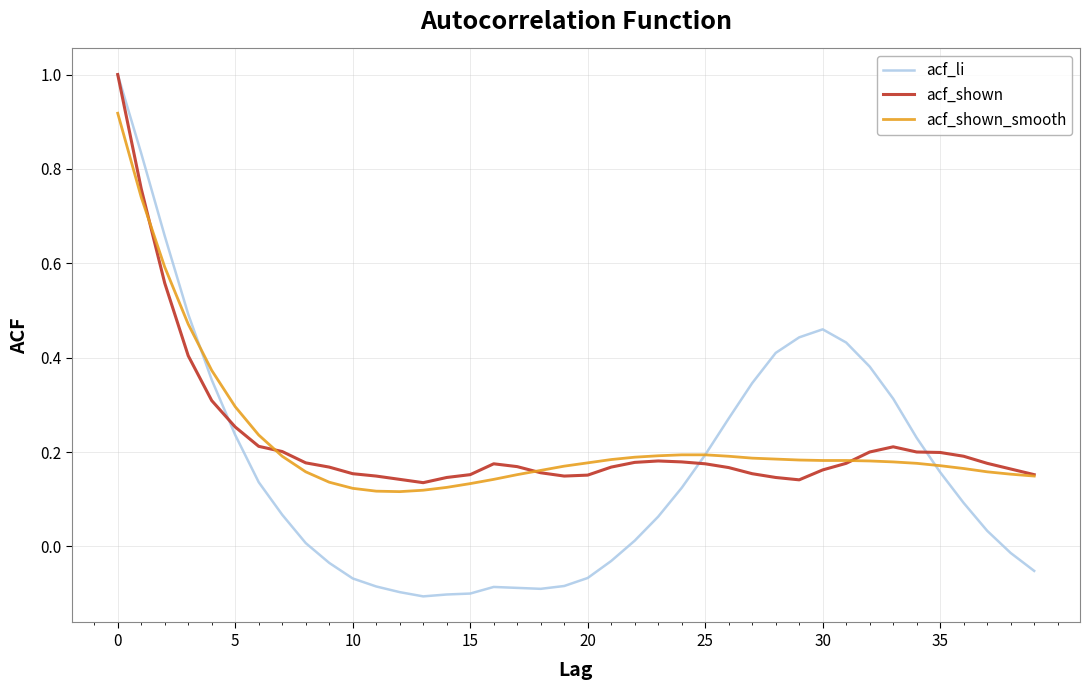

Which series has the widest spread of values?

acf_li